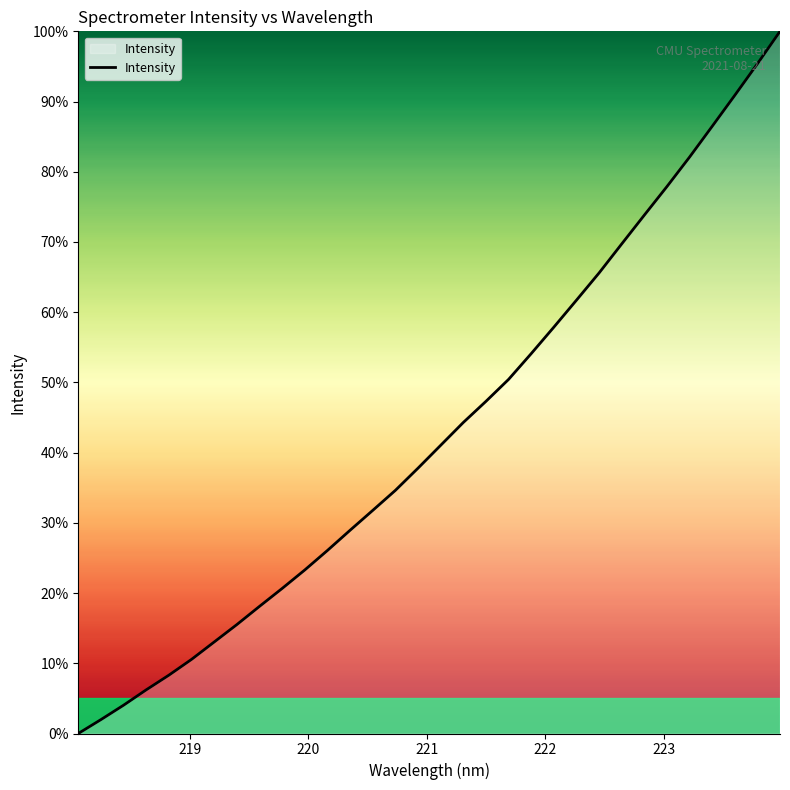

What is the difference between the maximum and minimum values?

100.0